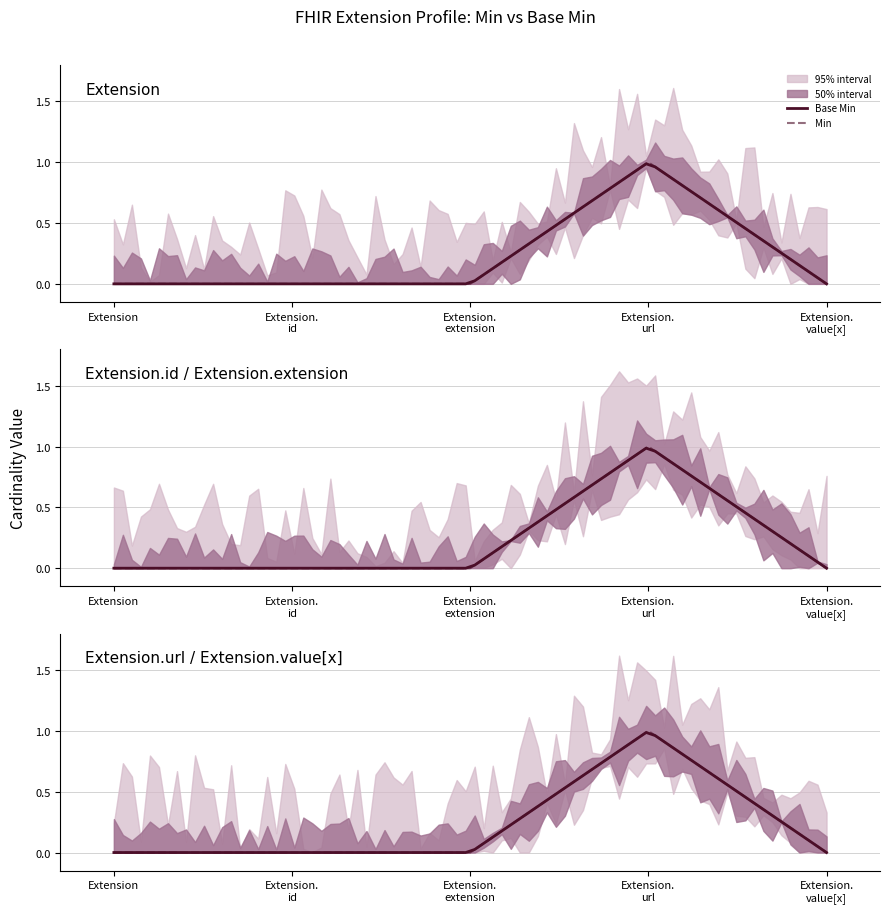

At how many categories does at least one series exceed 0?

2